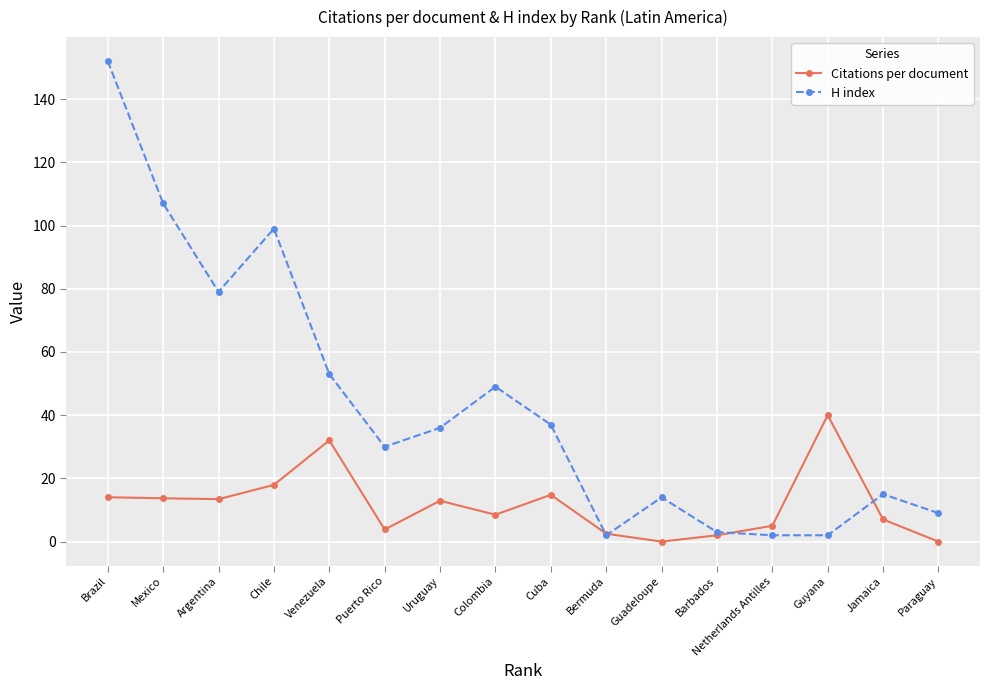

What is the difference between the Citations per document values at Guyana and Bermuda?

37.5